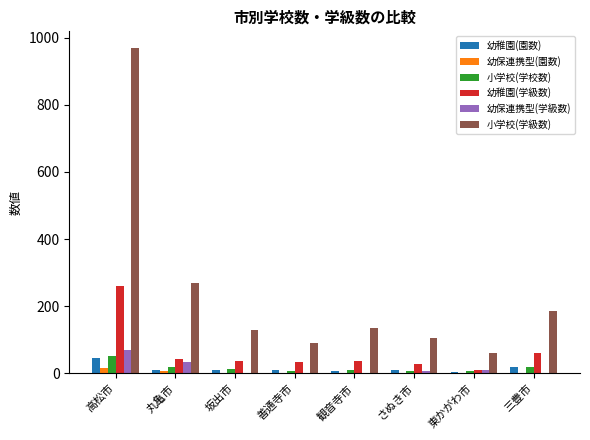

What is the sum of all 幼保連携型(園数) values?

27